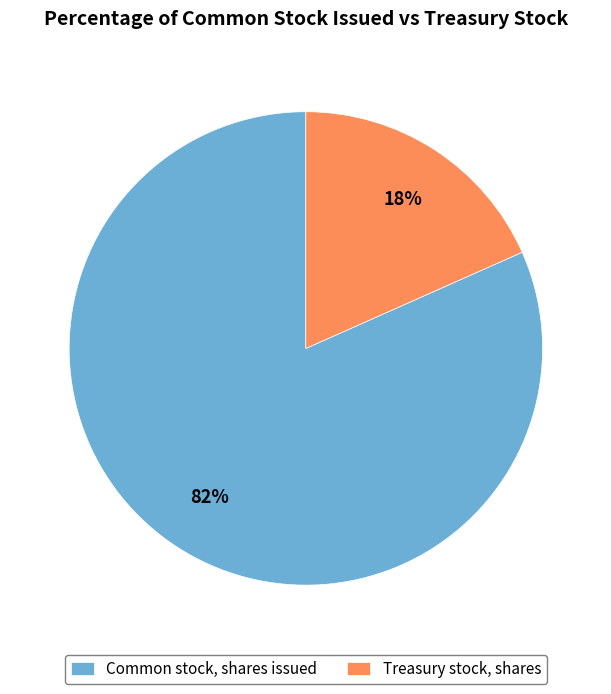

True or false: Treasury stock, shares accounts for 18% of the total.

True